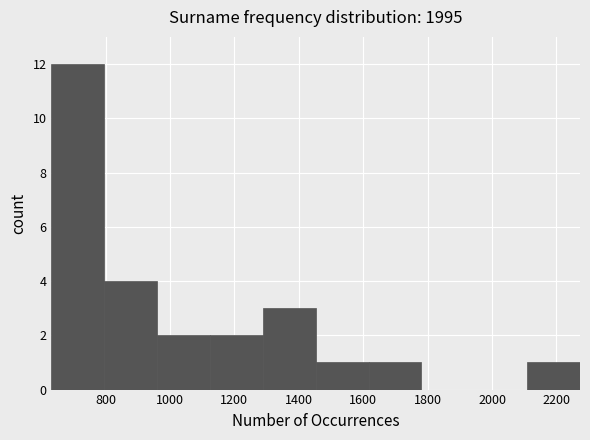

Reading left to right, list every bar in this chart as the range it spans on the x-axis followed by its height. Neither the bar edges nor the heights are printed on the chart, so give them approximately, as read against the axes.

640 to 800: 12
800 to 960: 4
960 to 1120: 2
1120 to 1280: 2
1280 to 1460: 3
1460 to 1620: 1
1620 to 1780: 1
1780 to 1940: 0
1940 to 2100: 0
2100 to 2280: 1